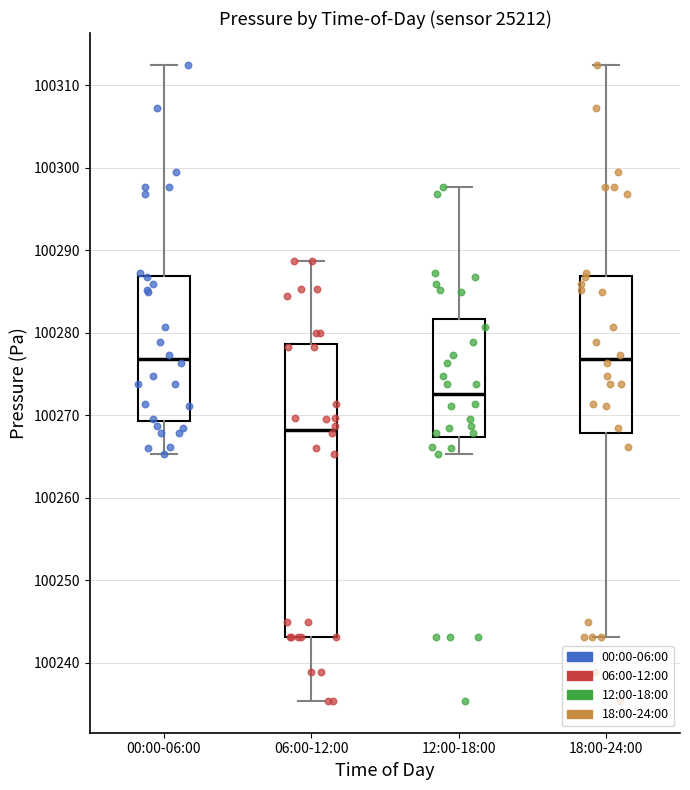

Reading left to right, transcribe this box plot: for each box, give where its median line is, the range the box spans, and where its two whiskers end, as read against the y-axis. The values are not printed on the chart, so give them approximately, as read against the axis.

00:00-06:00: median 100277, box 100269 to 100287, whiskers 100265 to 100313
06:00-12:00: median 100268, box 100243 to 100279, whiskers 100235 to 100289
12:00-18:00: median 100273, box 100267 to 100282, whiskers 100265 to 100298
18:00-24:00: median 100277, box 100268 to 100287, whiskers 100243 to 100313